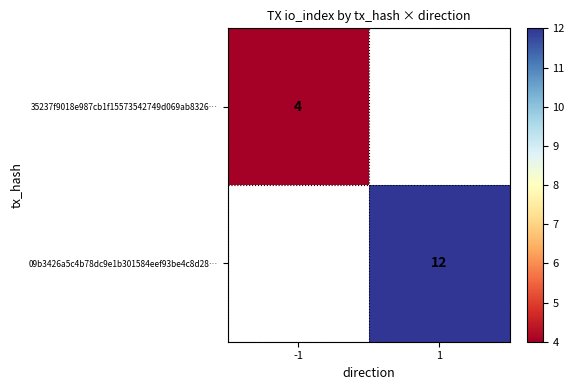

Is it true that 09b3426a5c4b78dc9e1b301584eef93be4c8d28… equals 12 at 1?

True